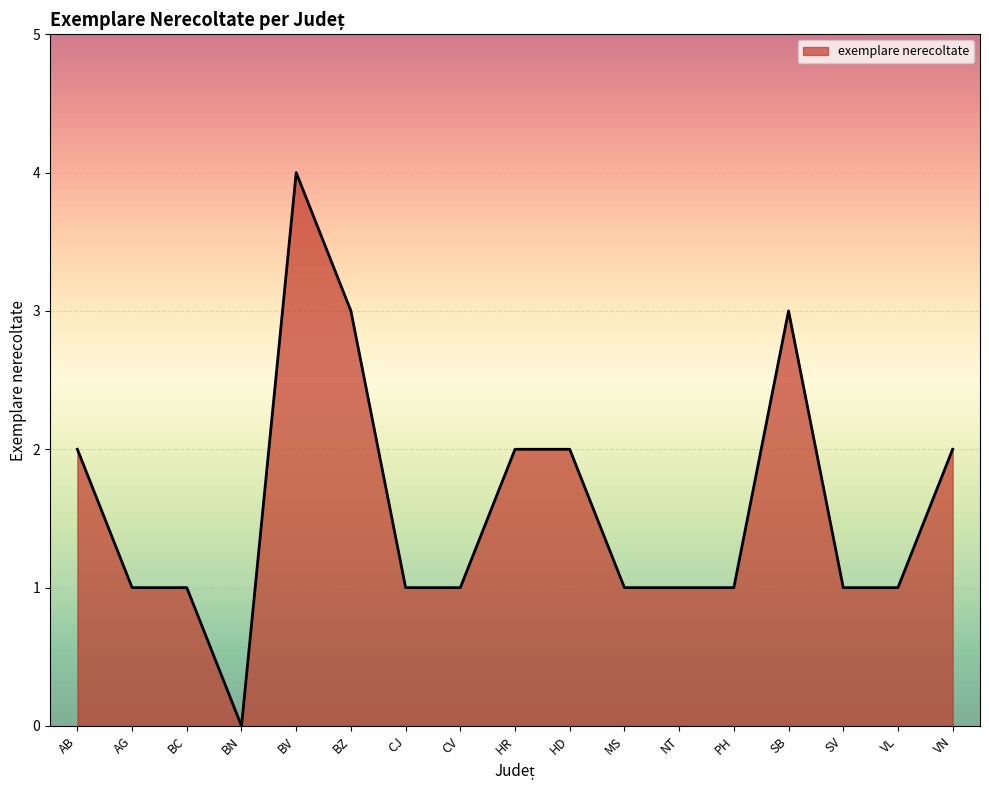

The chart shows a value of 3 at BV. True or false?

False